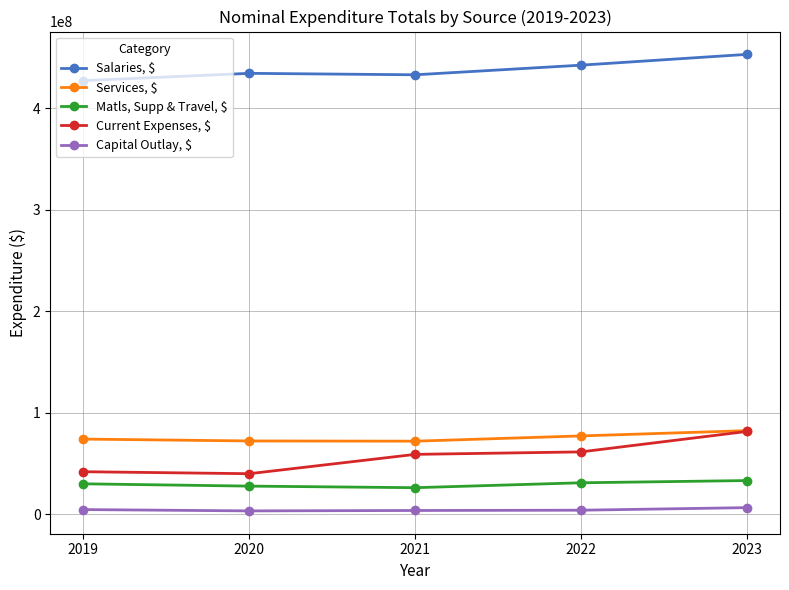

At which category does Salaries, $ reach its first local peak?

2020